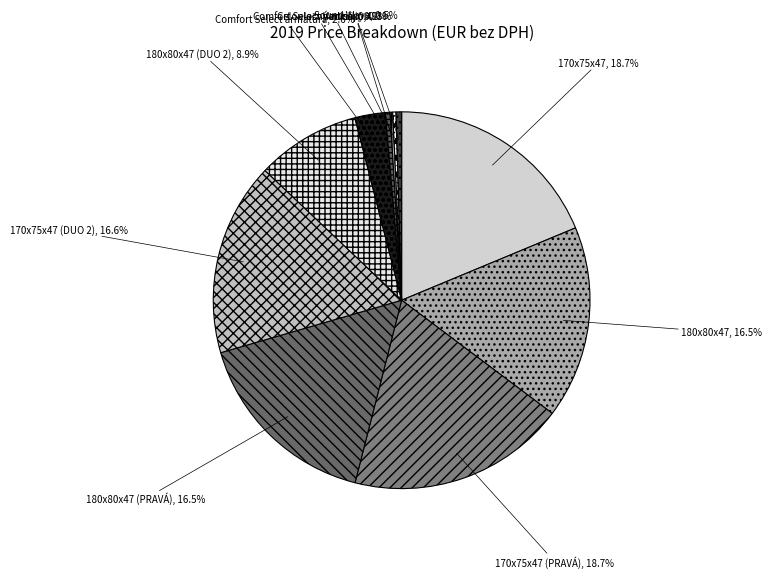

Which has a higher value, 180x80x47 (DUO 2) or Comfort Select armatúra?

180x80x47 (DUO 2)